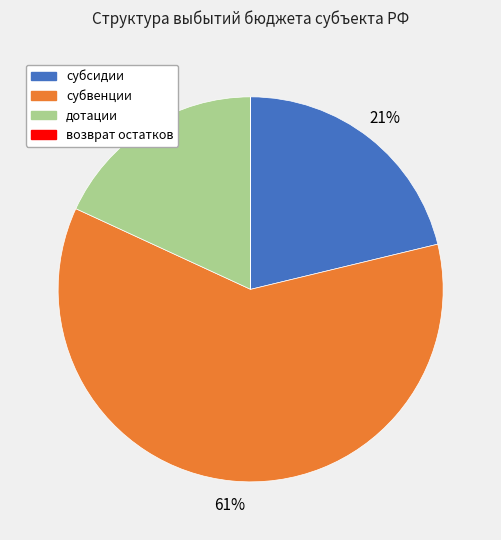

Is it true that субсидии is 14% of the pie?

False